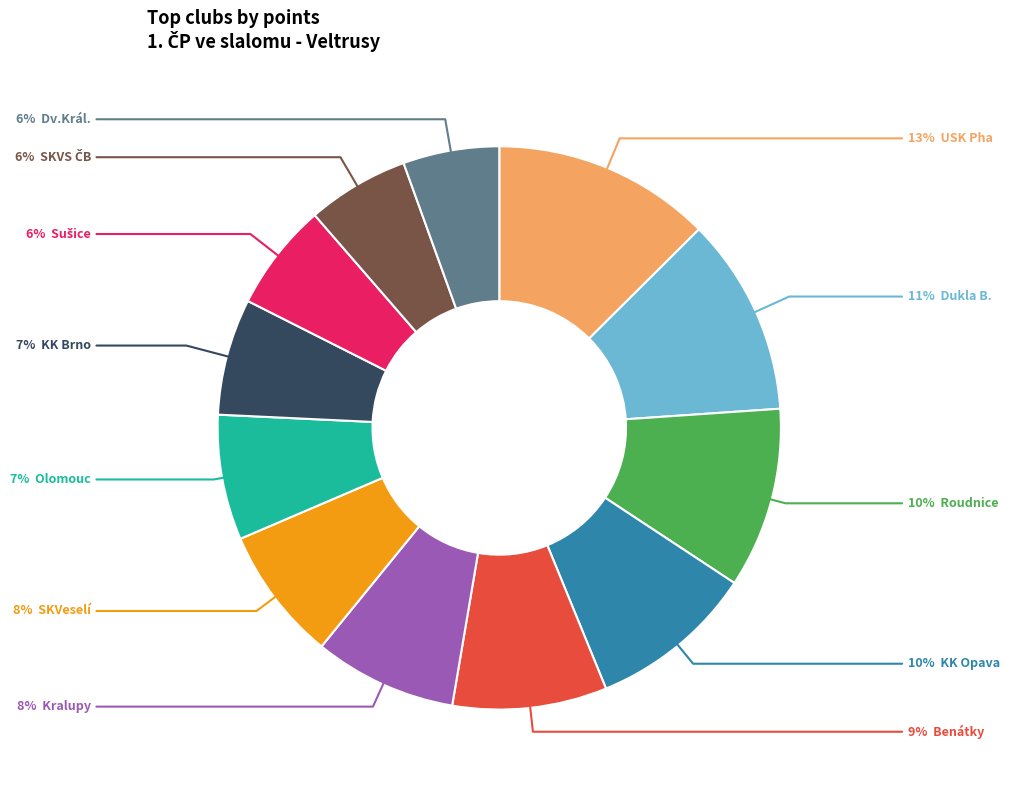

To the nearest percent, what is the average slice percentage?

8%